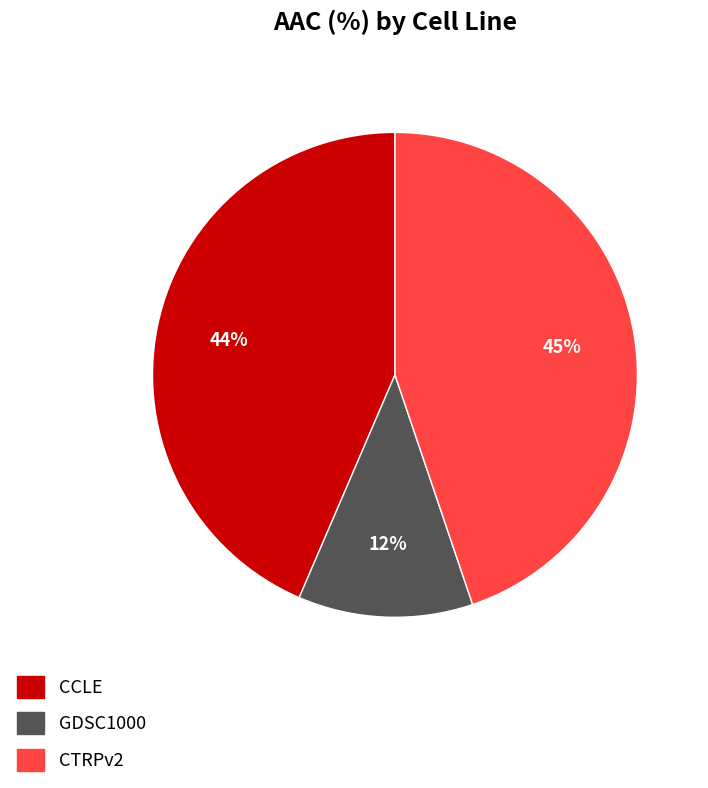

How many segments does this pie chart have?

3